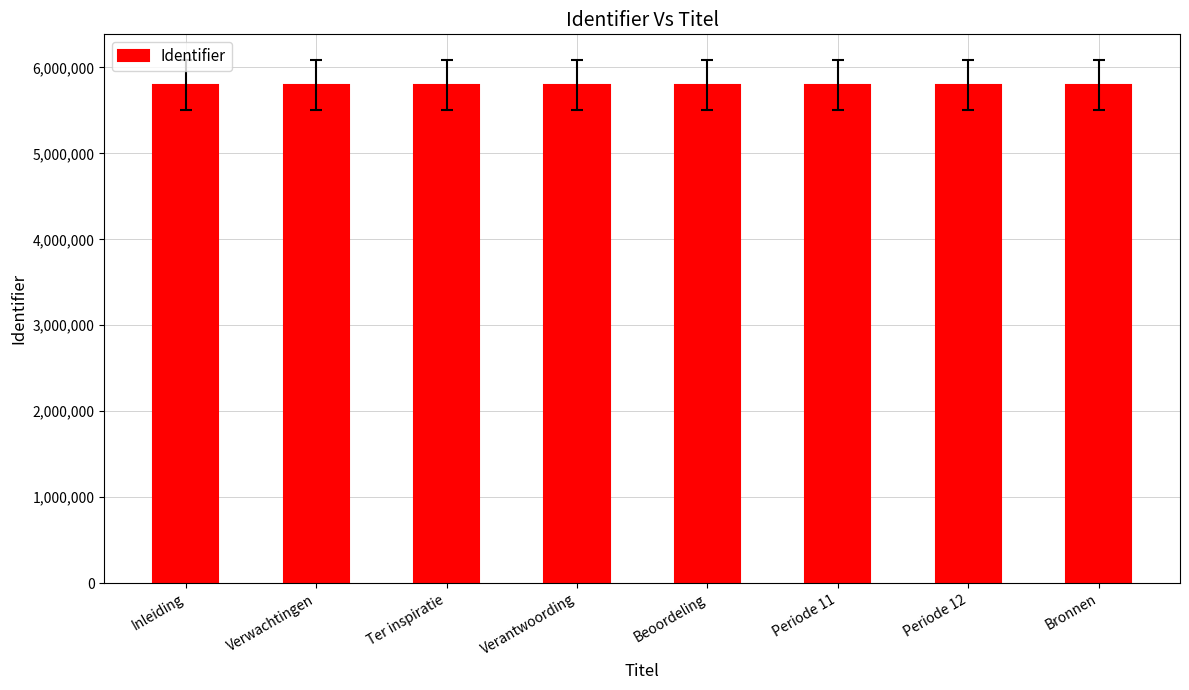

What is the sum of all values?

46333988